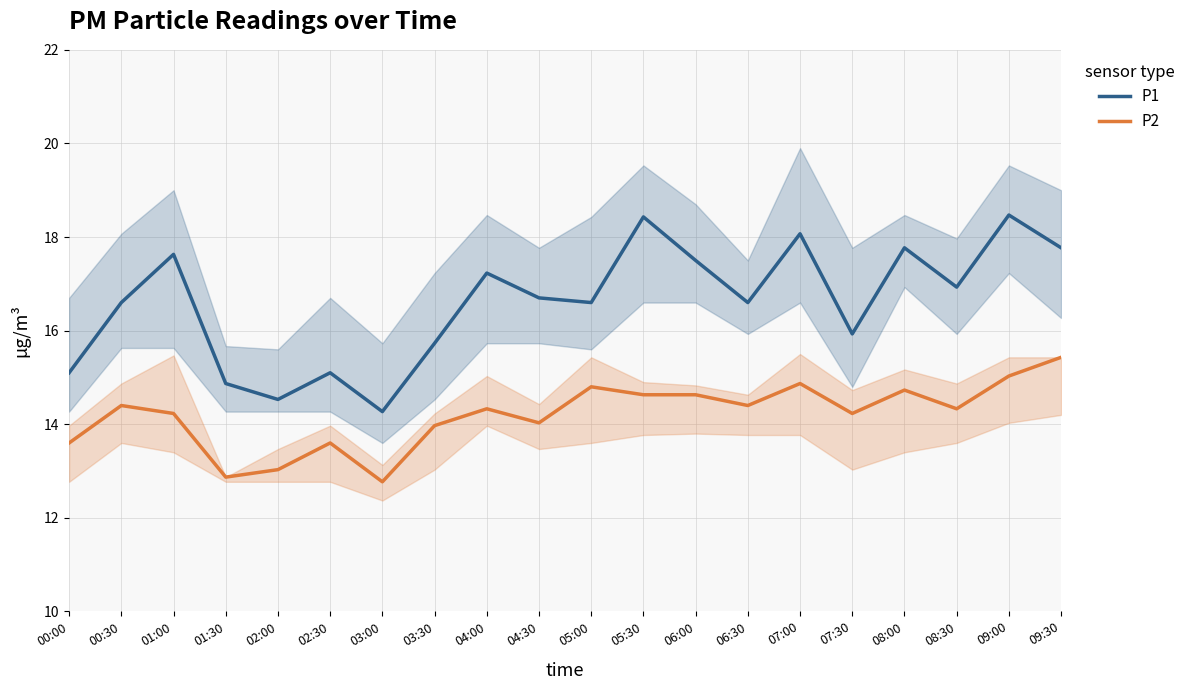

True or false: P1 and P2 cross at least once.

False